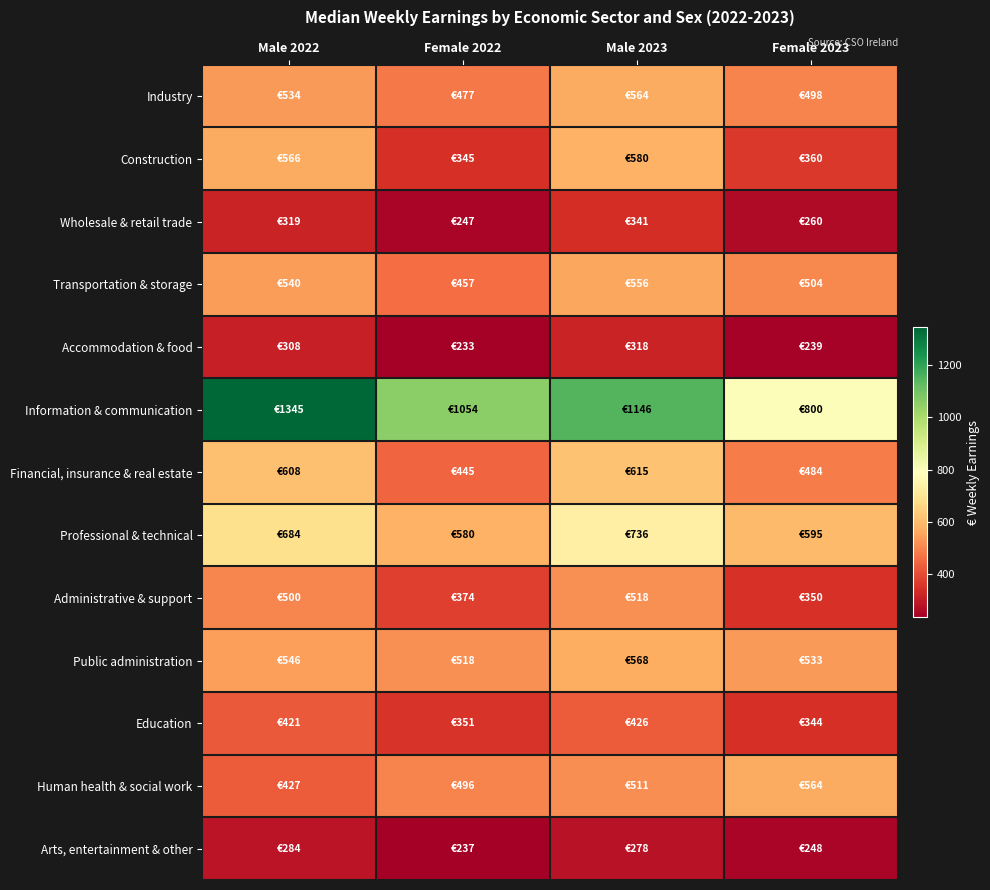

What is the spread (max minus min) of values at Male 2022?

1061.5